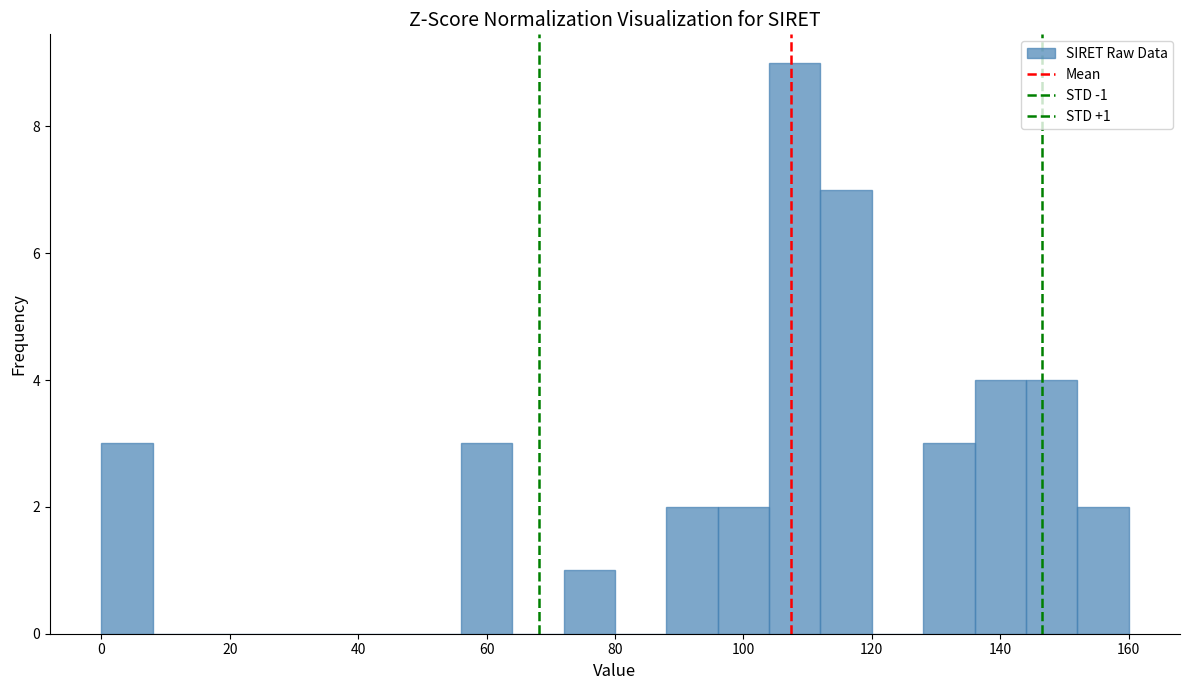

Which range on the x-axis has the tallest bar?

104 to 112